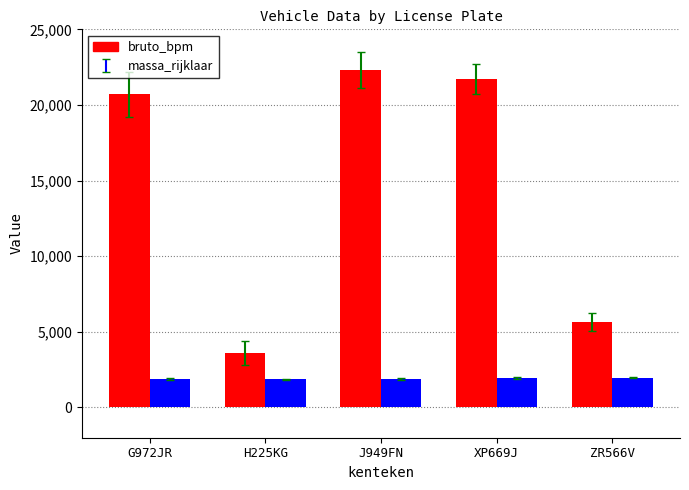

What are all the series names shown in the legend?

bruto_bpm, massa_rijklaar